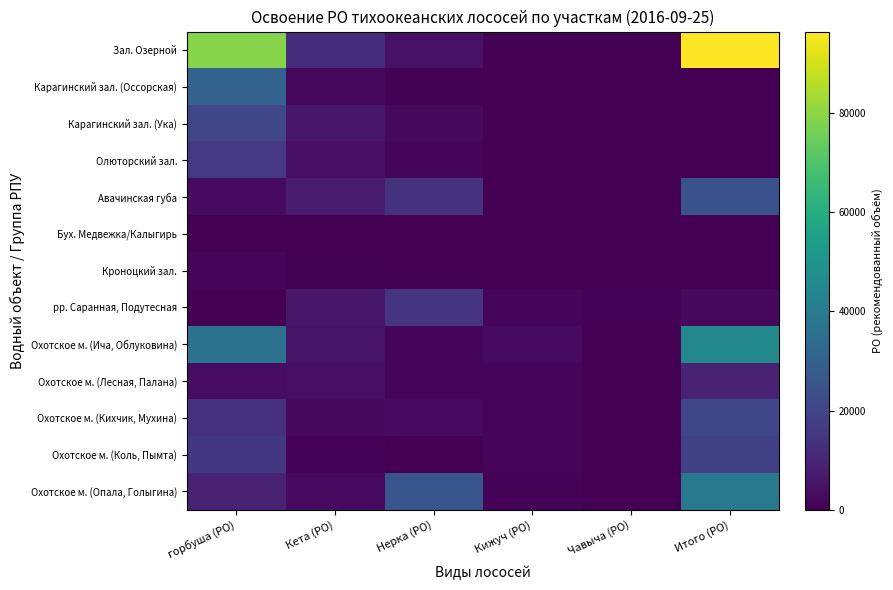

Between Нерка (РО) and Итого (РО), which series saw the biggest shift?

Зал. Озерной